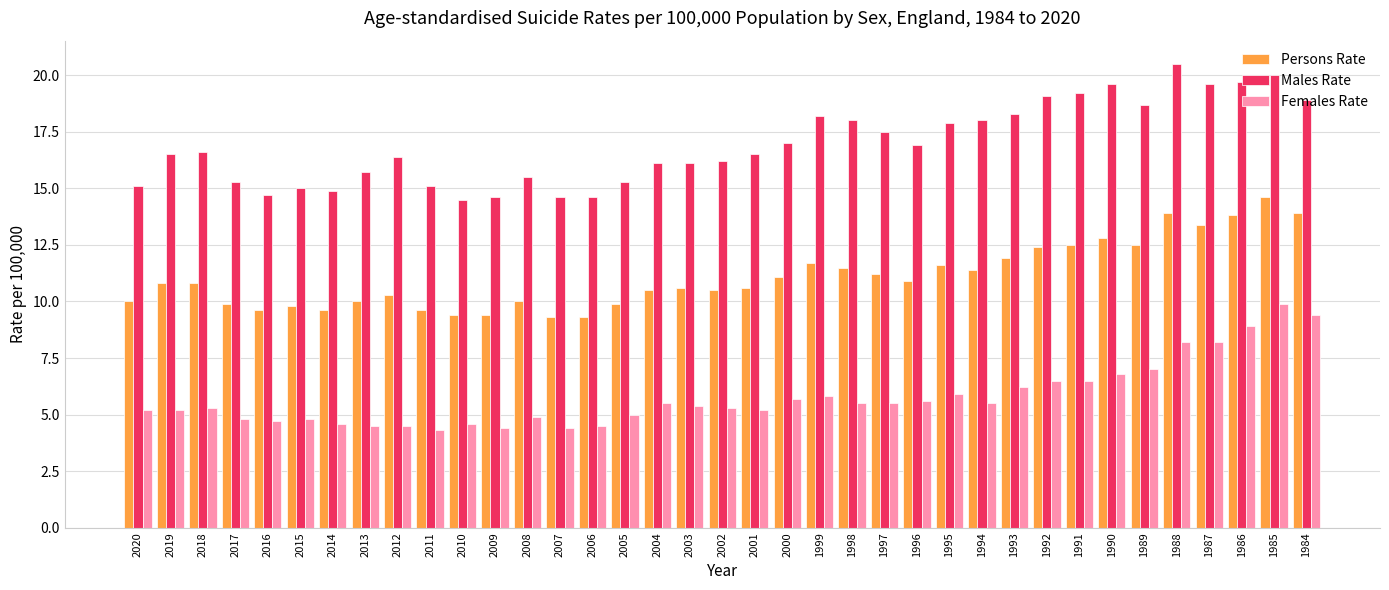

What are all the series names shown in the legend?

Persons Rate, Males Rate, Females Rate